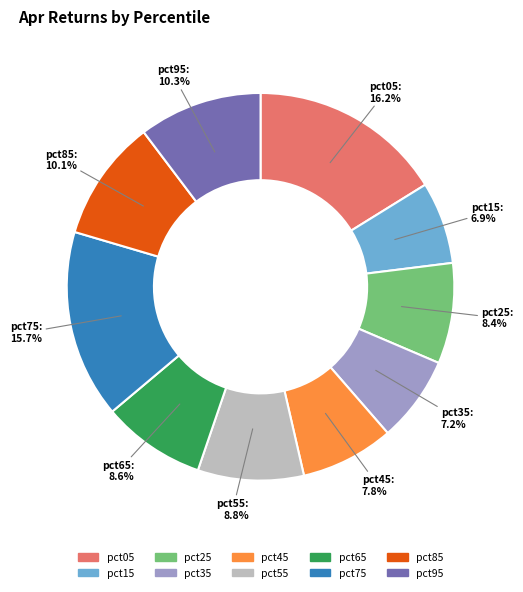

Does any single category account for the majority?

No